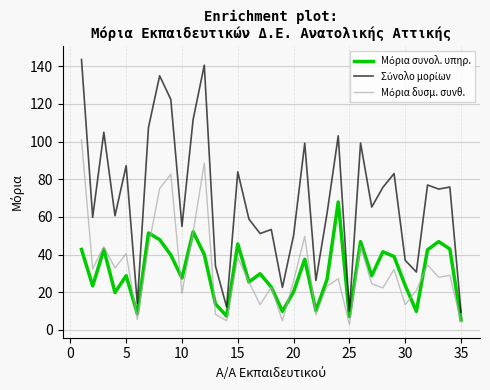

What is the maximum value shown in the chart?

143.6